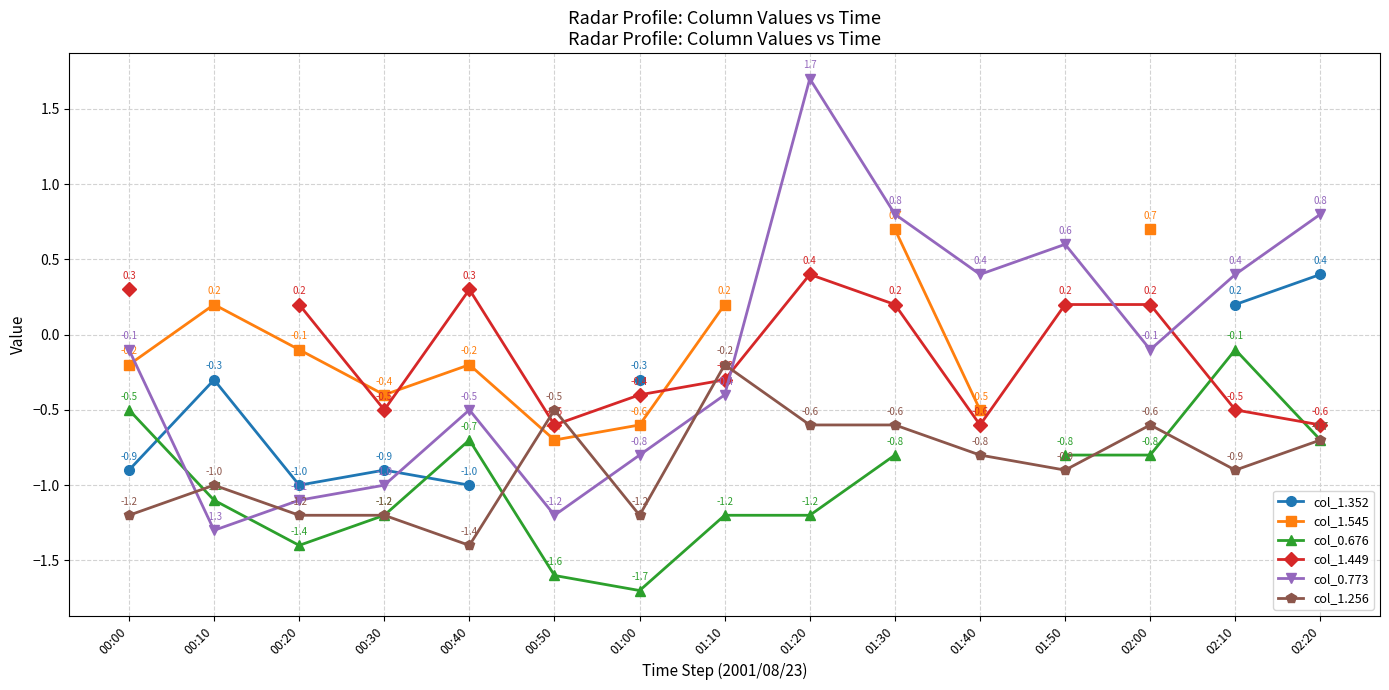

Is the value of col_0.773 at 01:10 greater than the value of col_1.352 at 02:20?

No